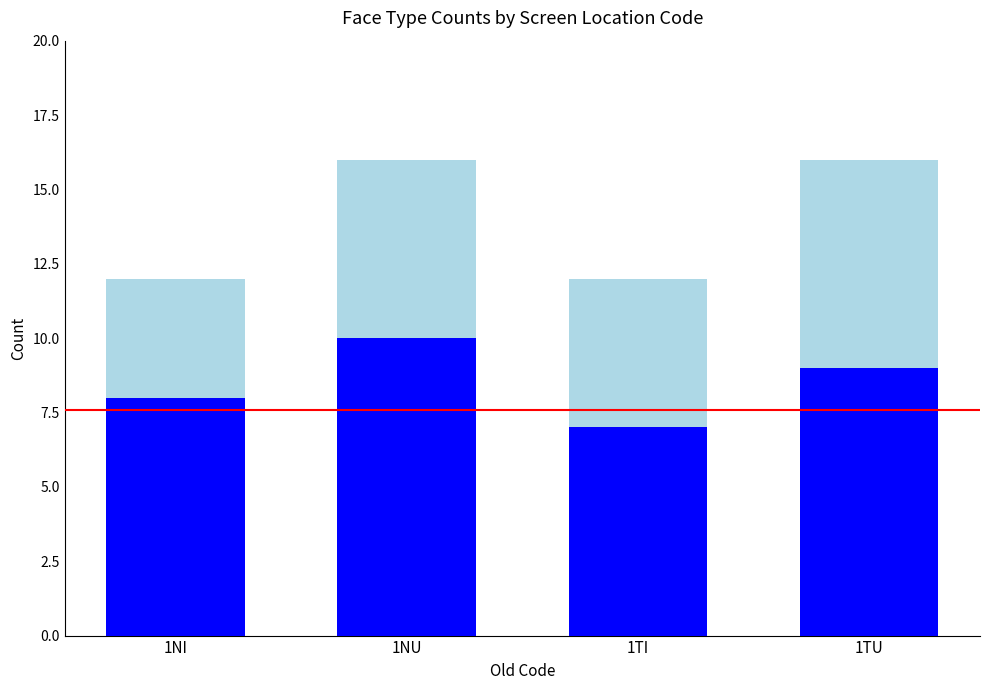

What is the total value across all series at 1TI?

12